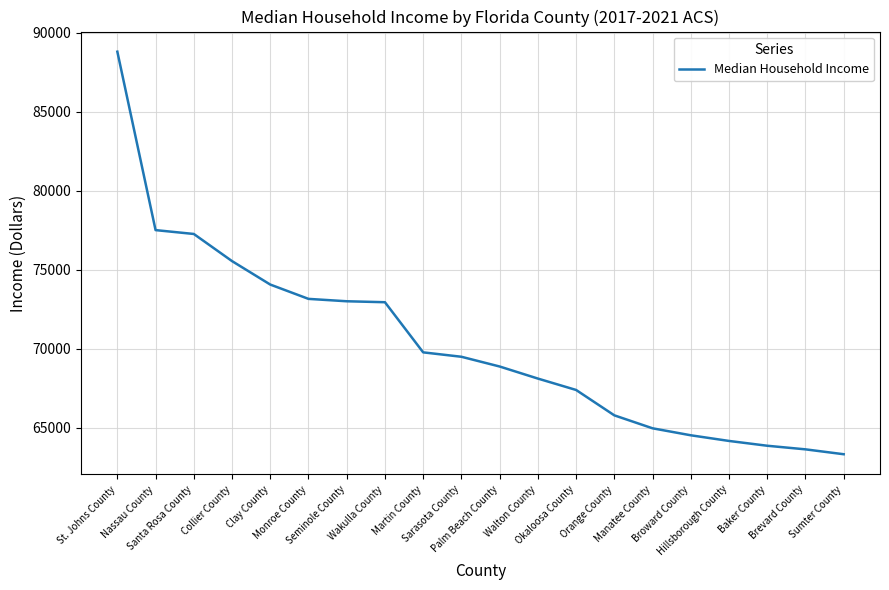

What is the minimum value shown in the chart?

63323